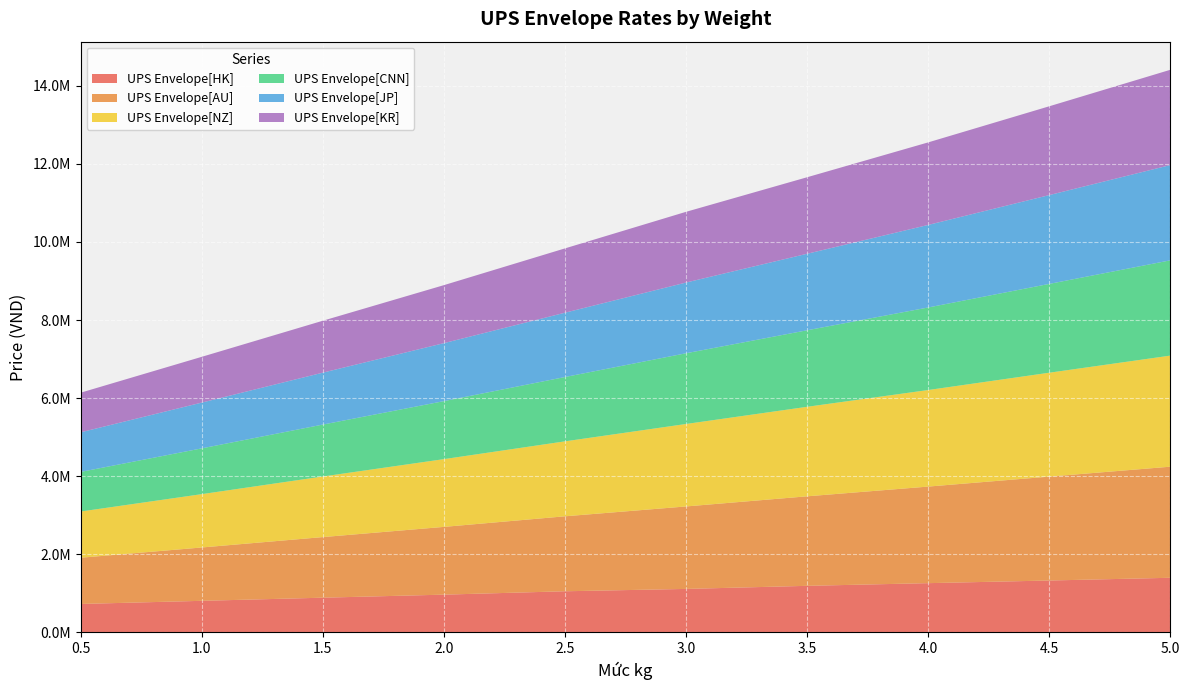

Reading left to right, what are all the values shown in this chart?

UPS Envelope[HK]: 728645.8	808912.8	889179.8	967217.1	1053727.1	1113927.3	1192856.5	1261529.4	1329310.4	1399321.1
UPS Envelope[AU]: 1183938.0	1366322.4	1552274.3	1735550.5	1920164.6	2112359.4	2292960.1	2473560.8	2661296.4	2845464.5
UPS Envelope[NZ]: 1183938.0	1366322.4	1552274.3	1735550.5	1920164.6	2112359.4	2292960.1	2473560.8	2661296.4	2845464.5
UPS Envelope[CNN]: 1014485.5	1172343.9	1329756.3	1485385.1	1647256.8	1811358.2	1959852.2	2114143.1	2274677.1	2440116.3
UPS Envelope[JP]: 1014485.5	1172343.9	1329756.3	1485385.1	1647256.8	1811358.2	1959852.2	2114143.1	2274677.1	2440116.3
UPS Envelope[KR]: 1014485.5	1172343.9	1329756.3	1485385.1	1647256.8	1811358.2	1959852.2	2114143.1	2274677.1	2440116.3